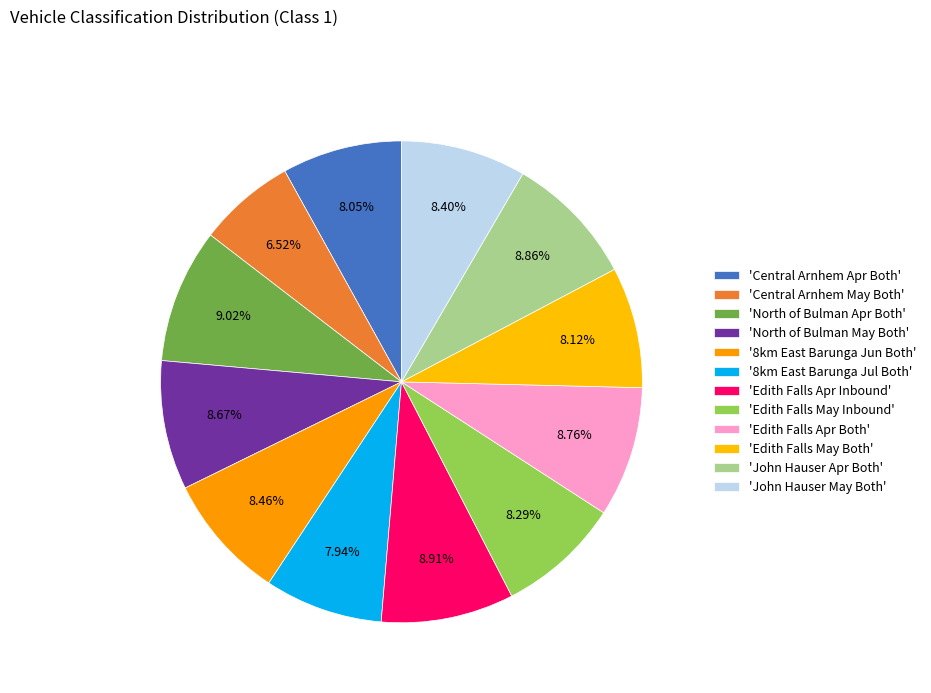

How many slices are in this pie chart?

12